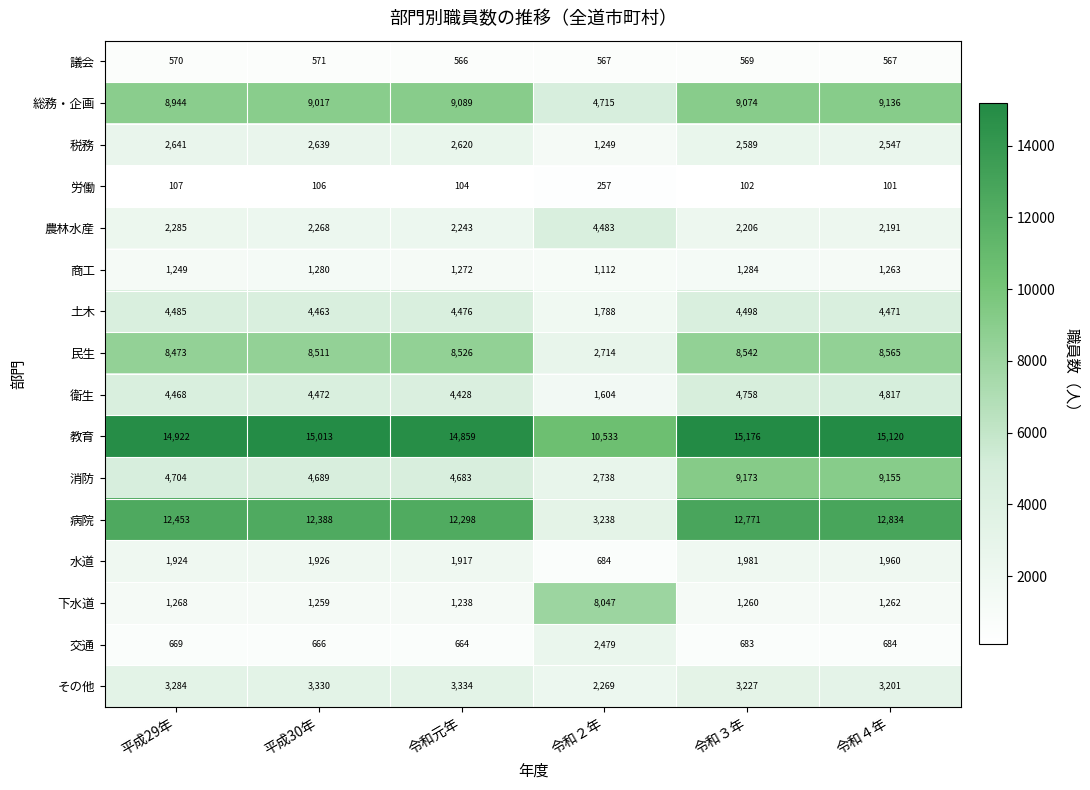

What is the spread (max minus min) of values at 平成30年?

14907